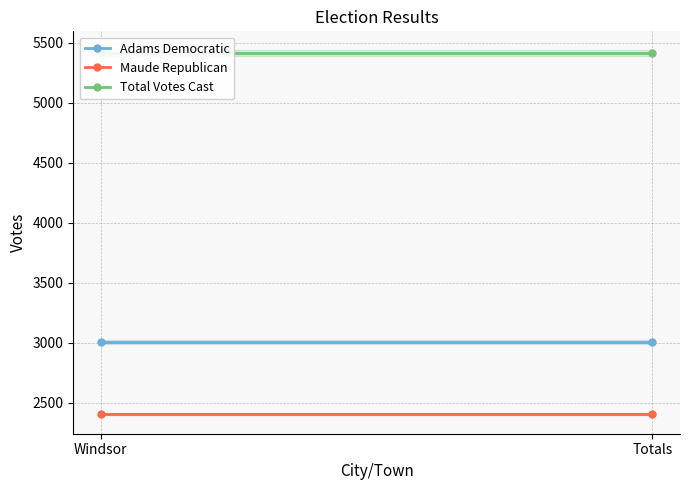

Reading left to right, extract all data points from this chart.

Adams Democratic: 3009	3009
Maude Republican: 2408	2408
Total Votes Cast: 5417	5417